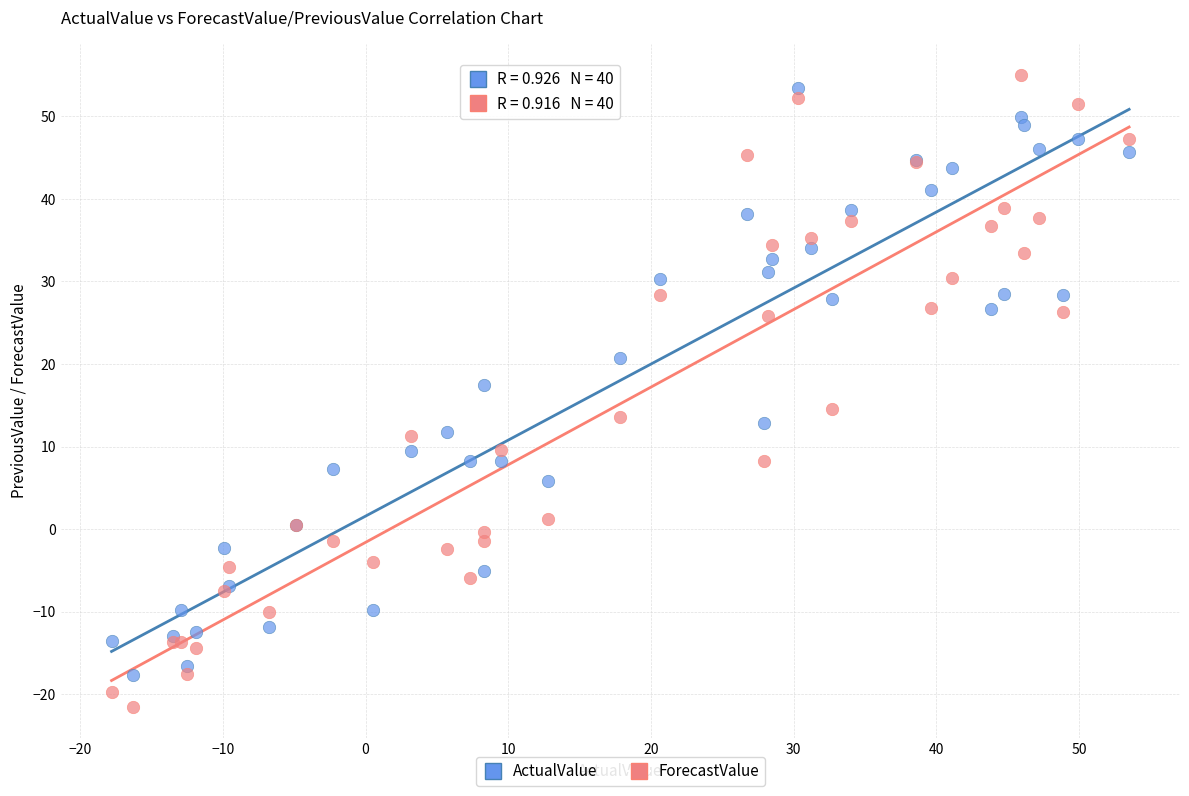

Which series has the largest Y range (max minus min)?

ForecastValue